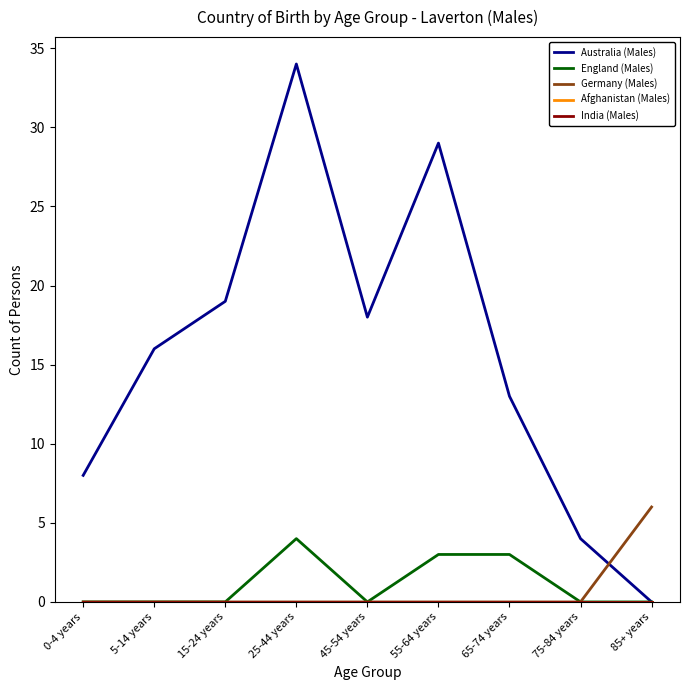

What is the difference between the second highest and second lowest values in the Australia (Males) series?

25